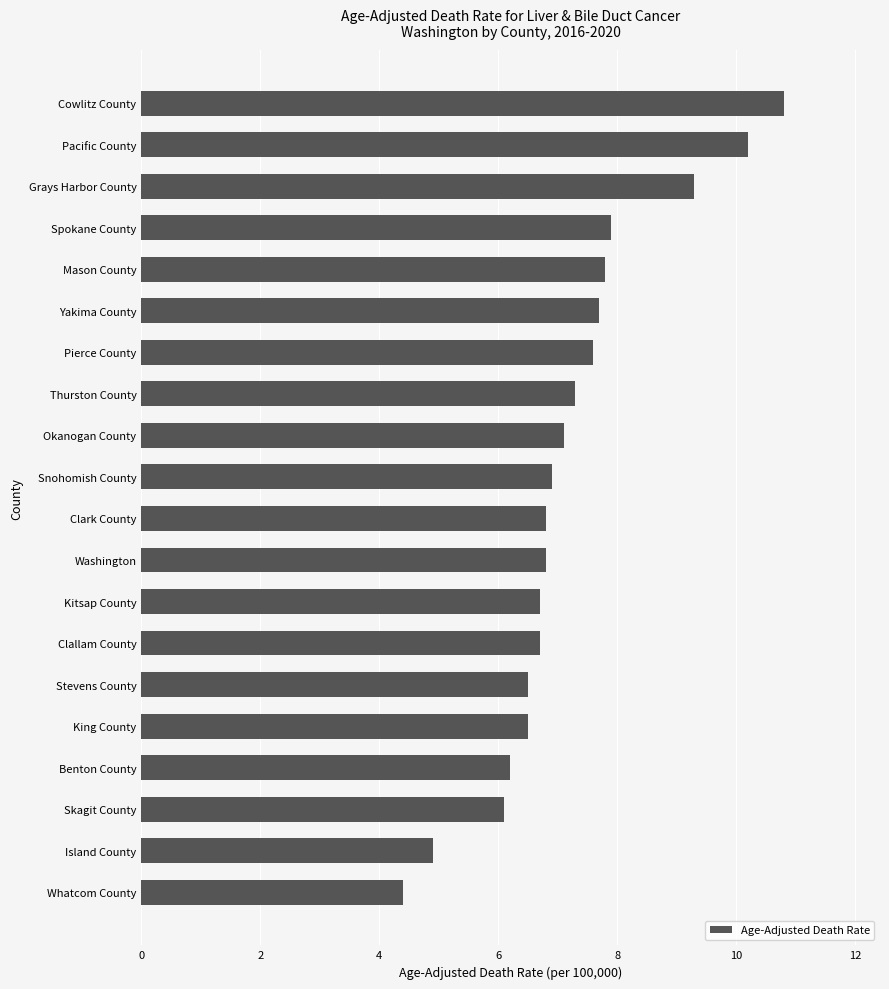

Reading top to bottom, list all the values displayed in this chart.

10.8	10.2	9.3	7.9	7.8	7.7	7.6	7.3	7.1	6.9	6.8	6.8	6.7	6.7	6.5	6.5	6.2	6.1	4.9	4.4